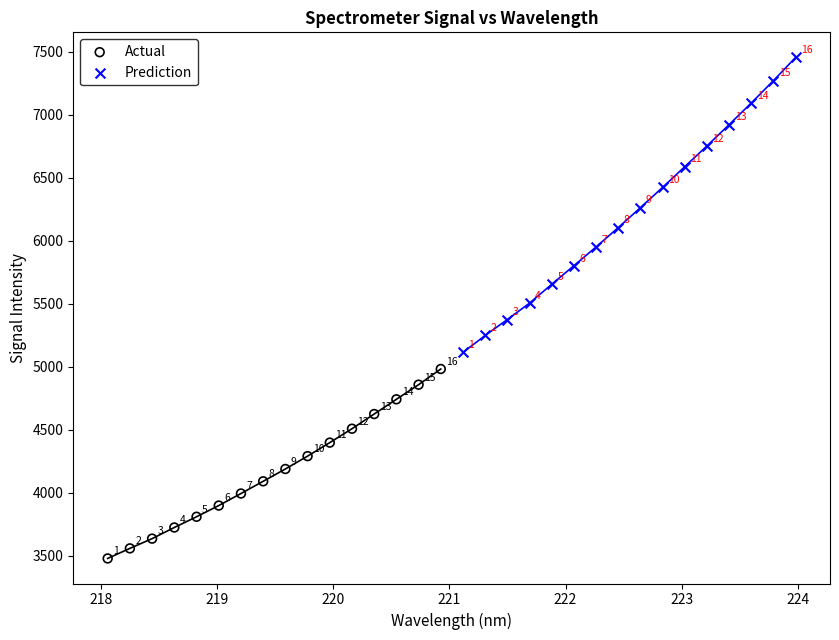

Which series has the widest spread of Y values?

Prediction